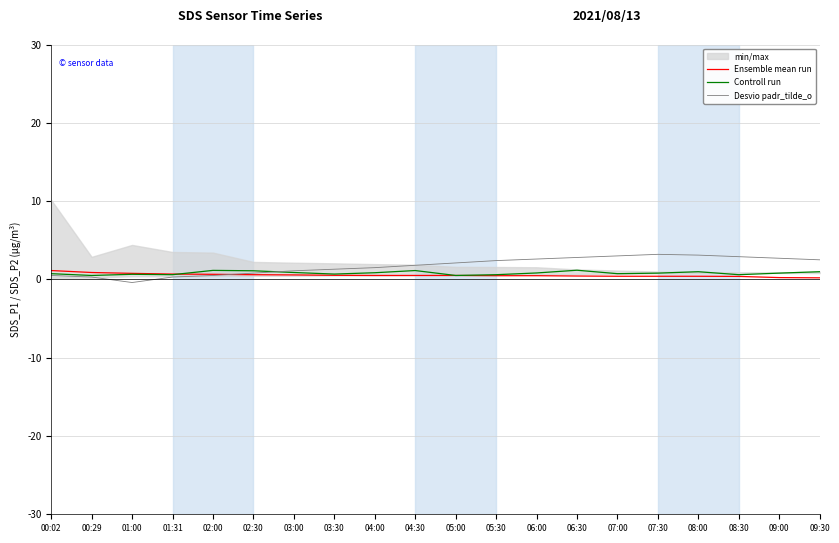

What is the difference between the Ensemble mean run values at 01:00 and 08:00?

0.4